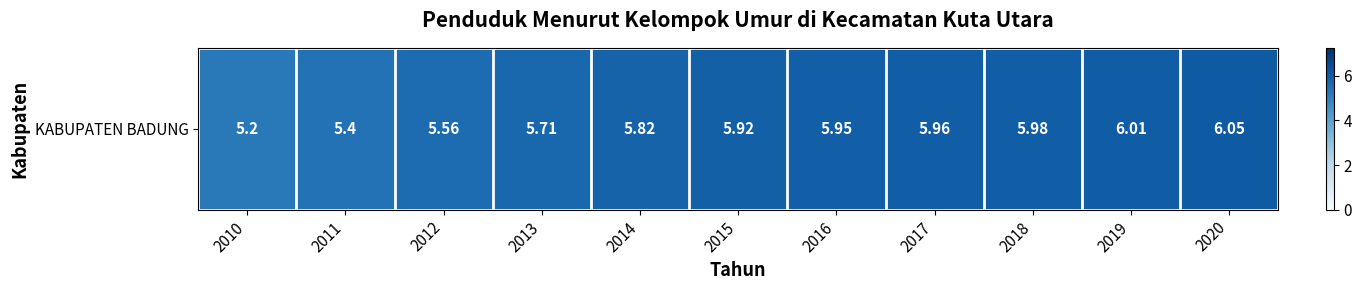

The value at 2010 is 1.5. True or false?

False